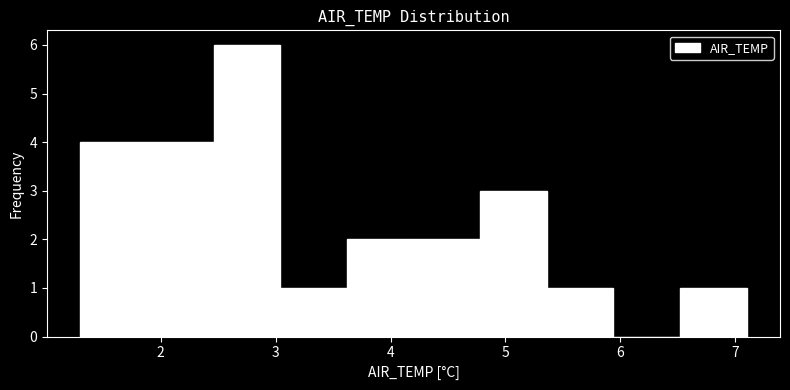

What is the height of the bar covering 2.46 to 3.04 on the x-axis? Neither the bar edges nor the heights are printed on the chart, so give them approximately, as read against the axes.

6